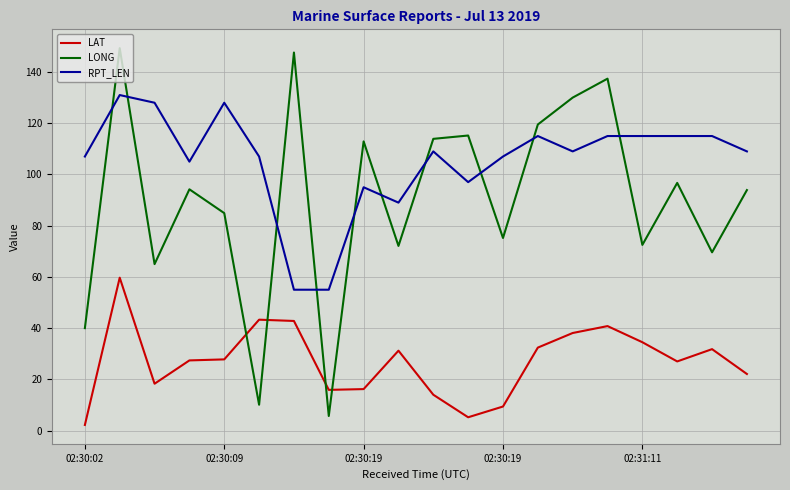

Which series has the largest range (max minus min)?

LONG